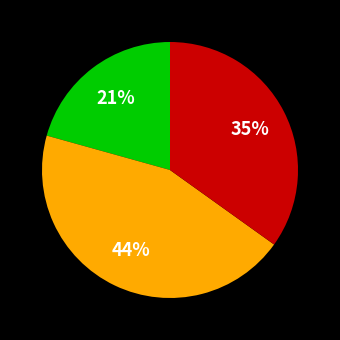

To the nearest percent, what is the average slice percentage?

33%